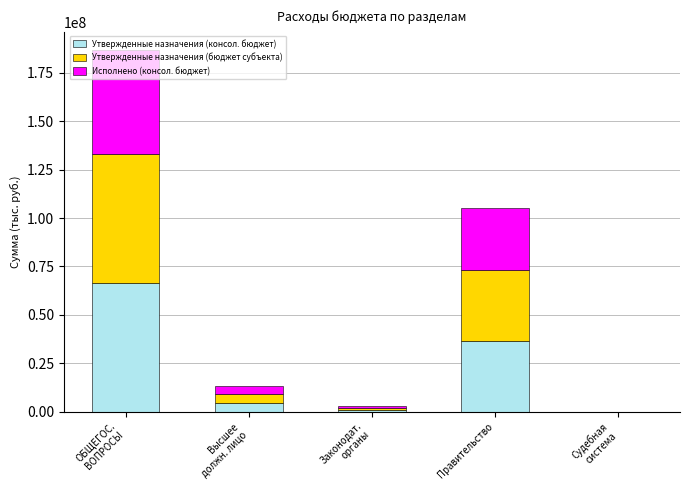

What is the sum of all Утвержденные назначения (консол. бюджет) values?

108644610.6